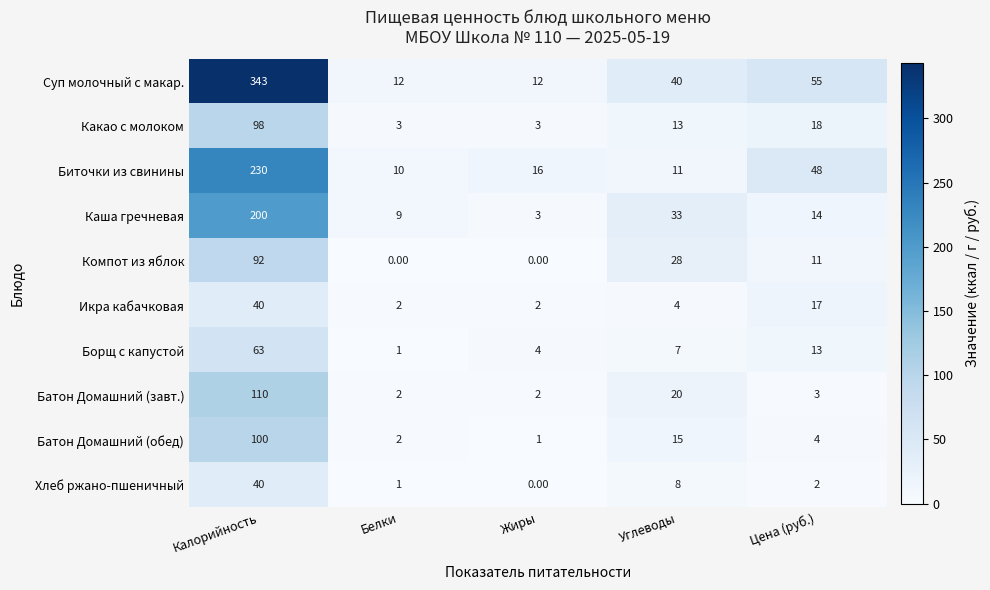

What is the sum of the Батон Домашний (обед) values at Цена (руб.) and Белки?

6